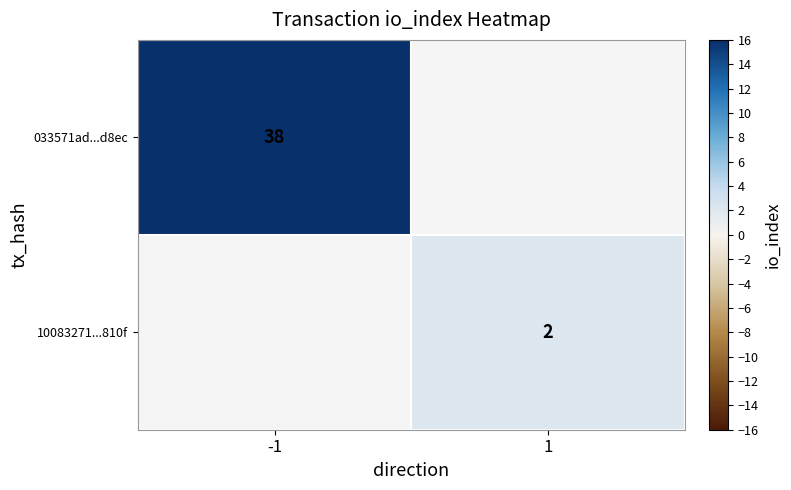

What is the minimum value shown in the chart?

2.0